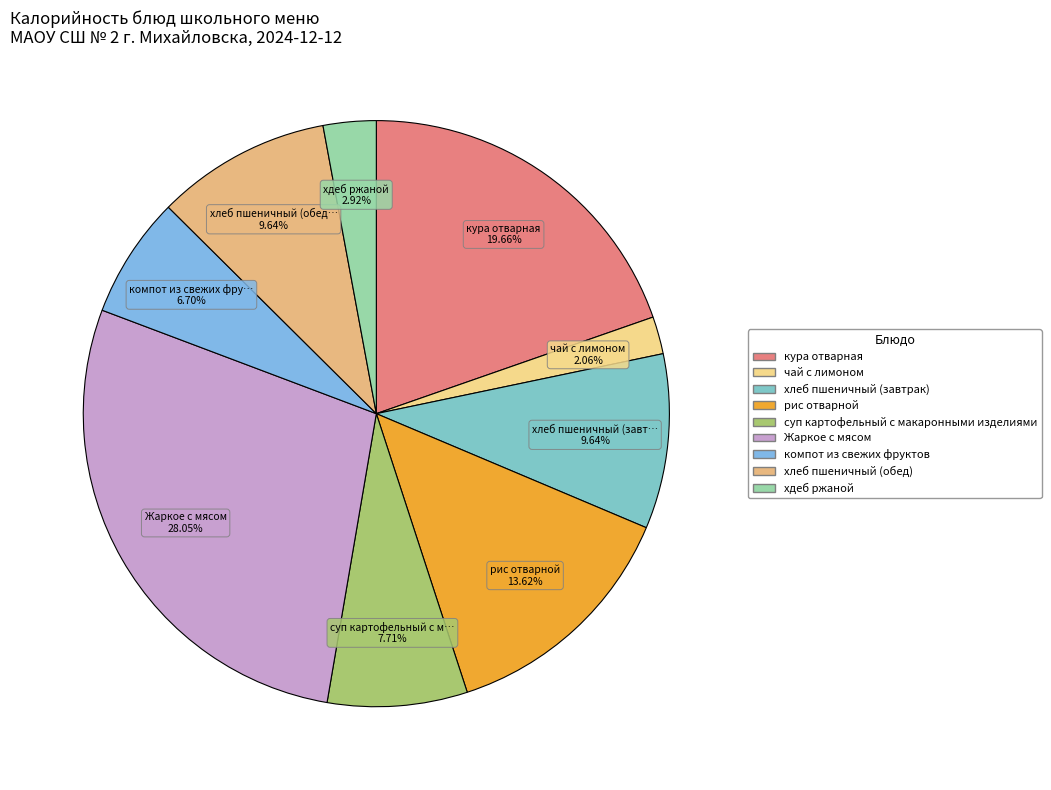

To the nearest percent, what is the average slice percentage?

11%